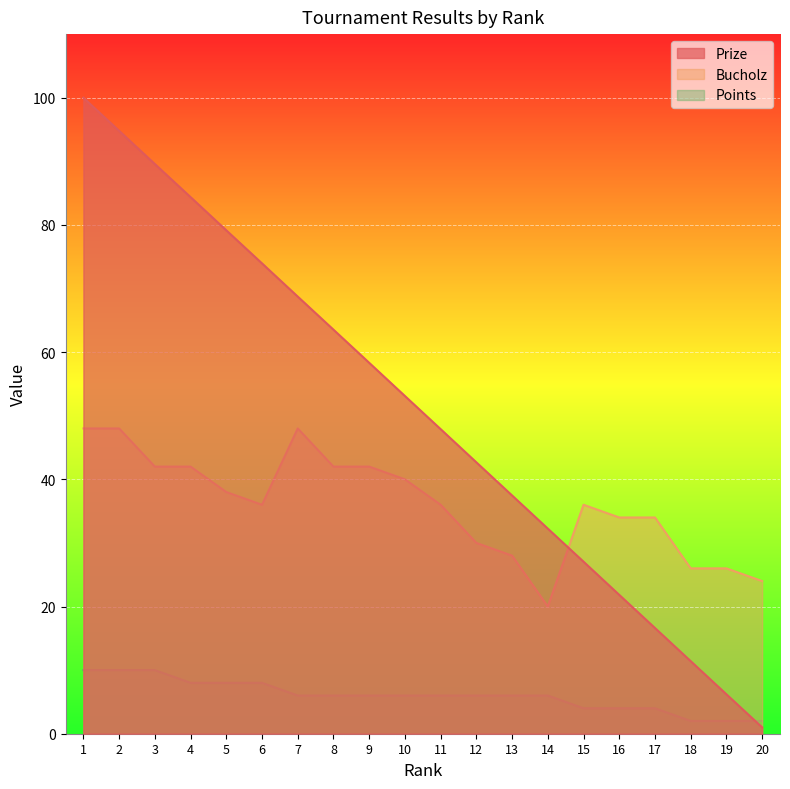

Which series has the widest spread of values?

Prize